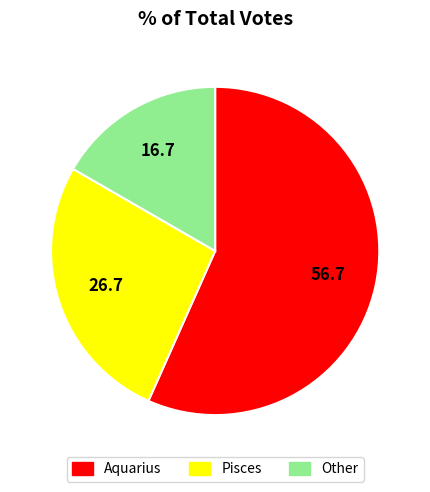

Is there a majority slice in this chart?

Yes